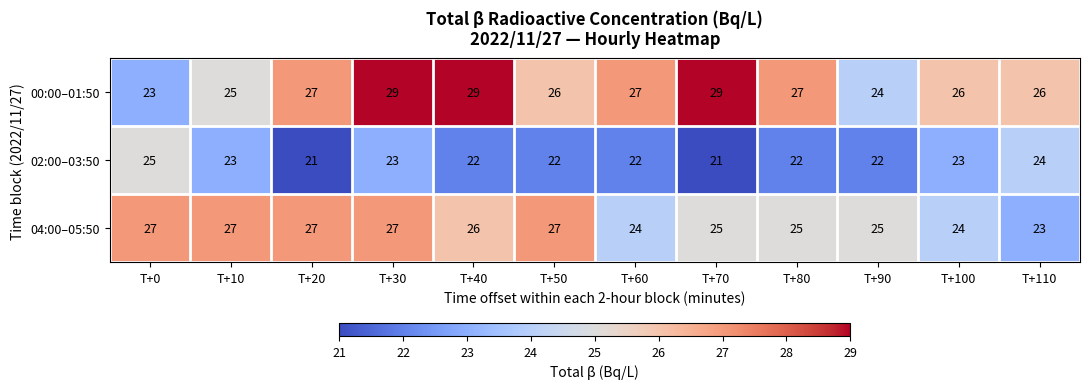

How many data points does each series have?

12